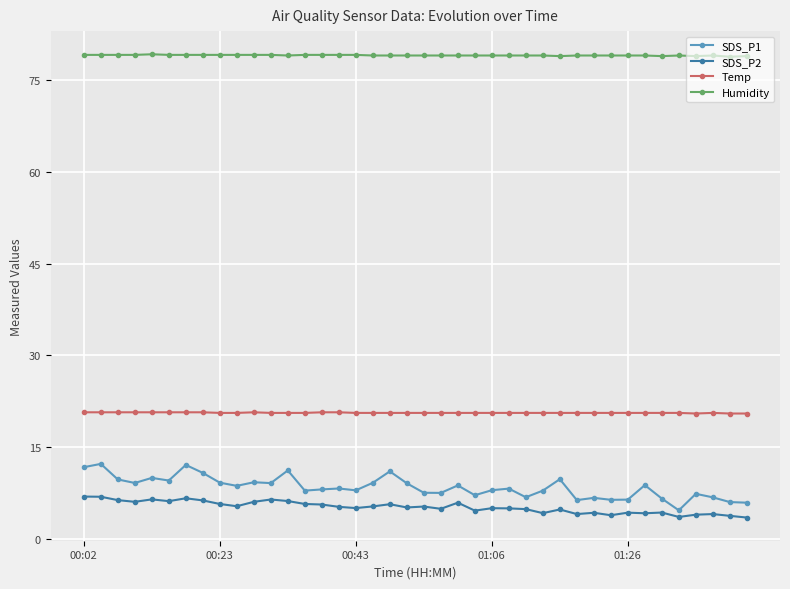

What is the greatest value displayed?

79.2